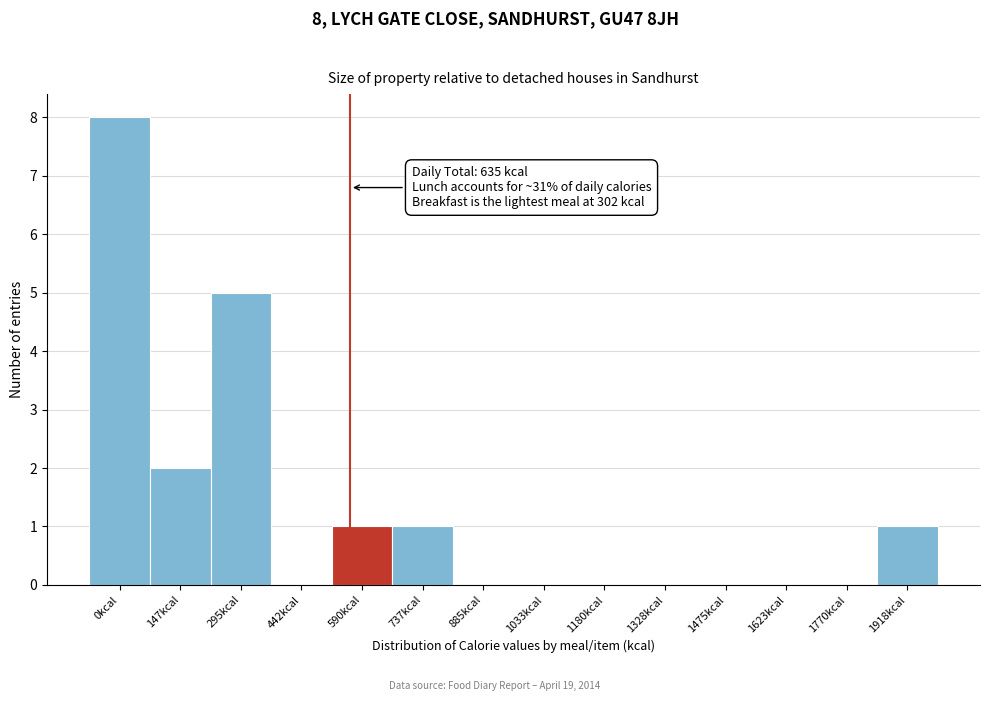

Reading left to right, what are all the values shown in this chart?

0kcal=8	147kcal=2	295kcal=5	442kcal=0	590kcal=1	737kcal=1	885kcal=0	1033kcal=0	1180kcal=0	1328kcal=0	1475kcal=0	1623kcal=0	1770kcal=0	1918kcal=1